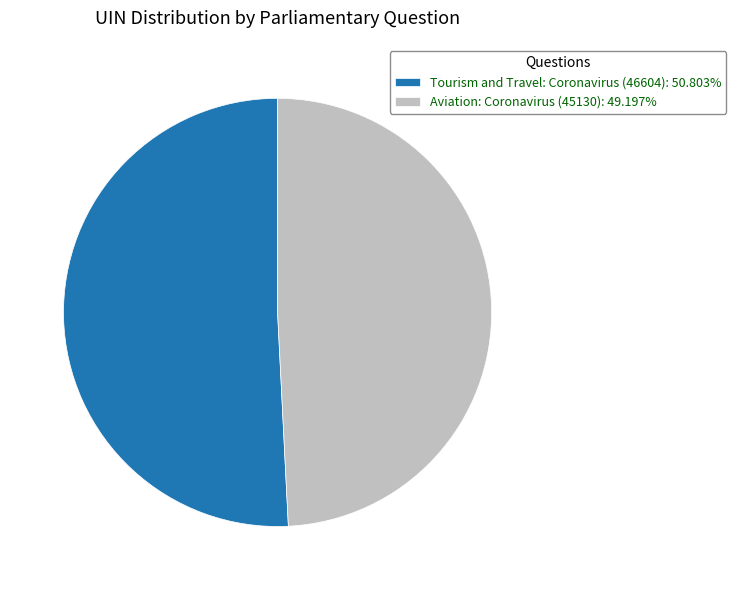

Rank the categories by value from highest to lowest.

Tourism and Travel: Coronavirus (46604), Aviation: Coronavirus (45130)